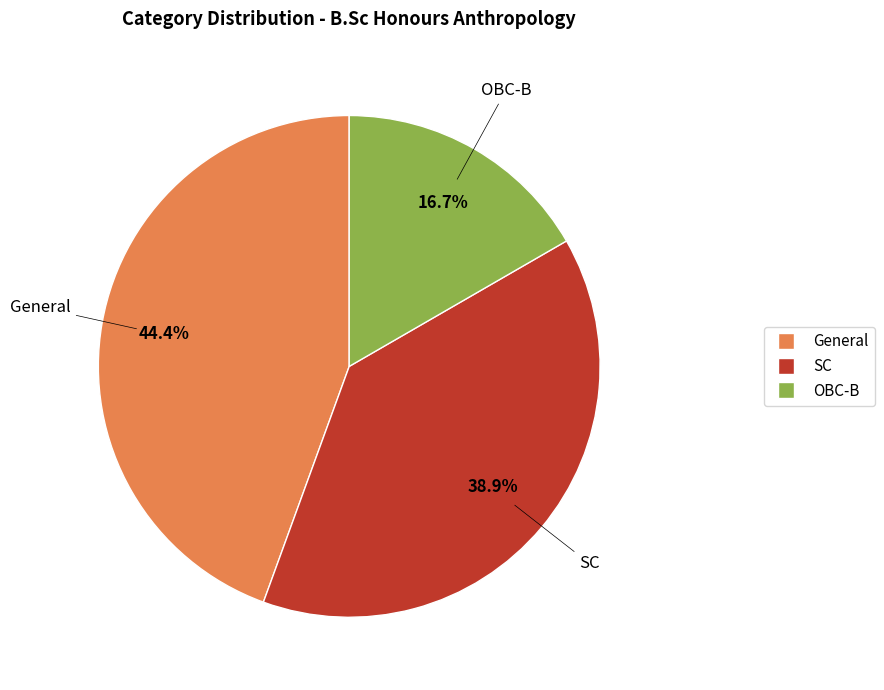

What is the smallest slice in the pie chart?

OBC-B